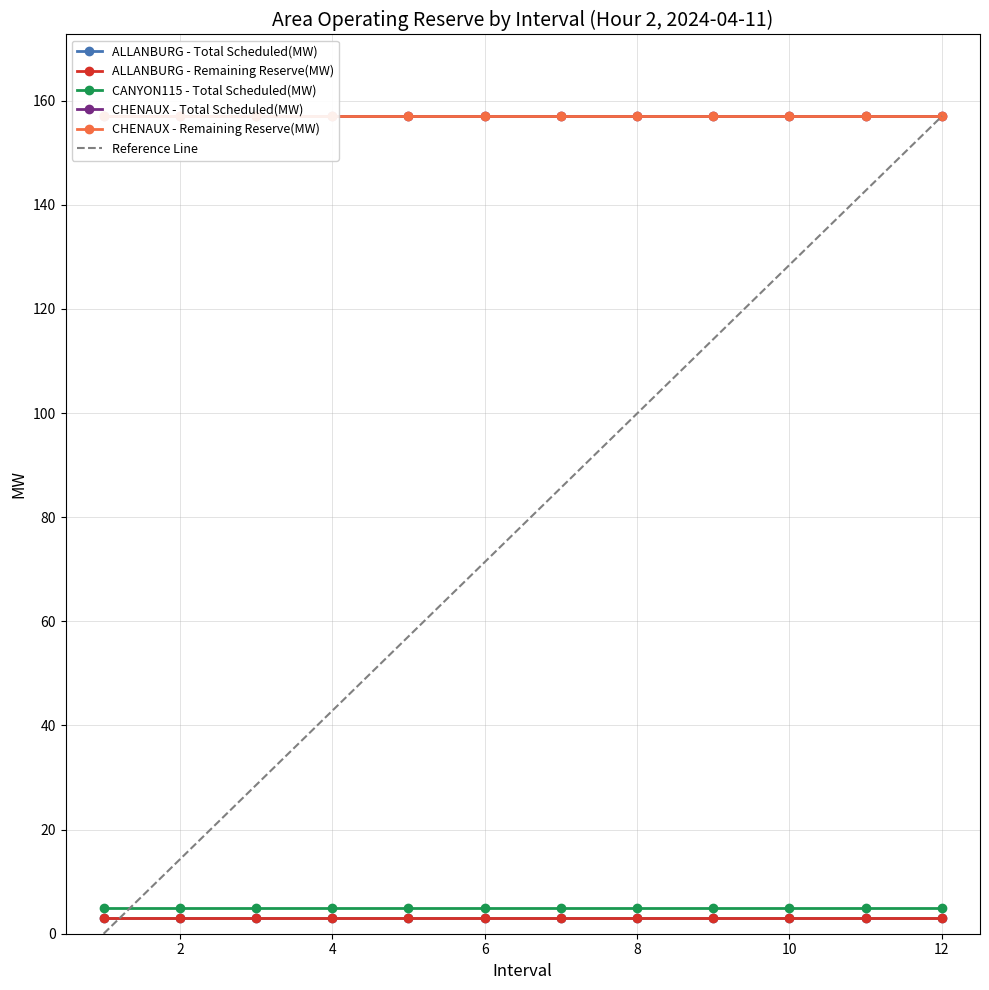

True or false: CHENAUX - Total Scheduled(MW) has more than 0 interior local peaks.

False